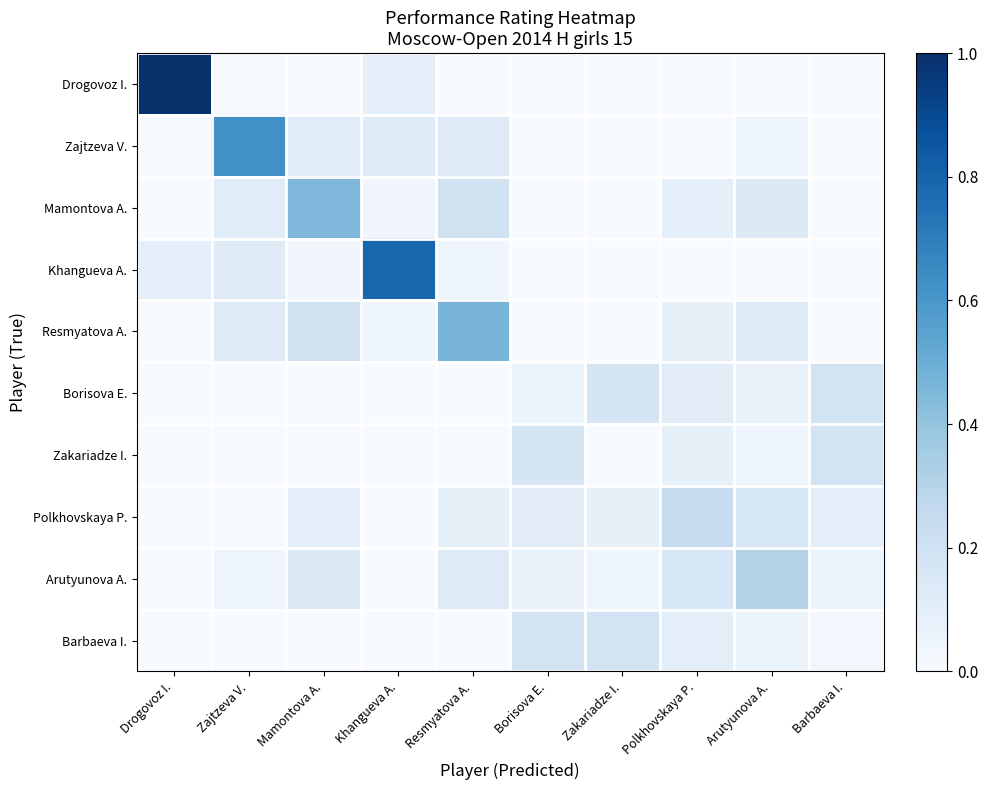

What is the difference between the highest and lowest values at Khangueva A.?

0.8